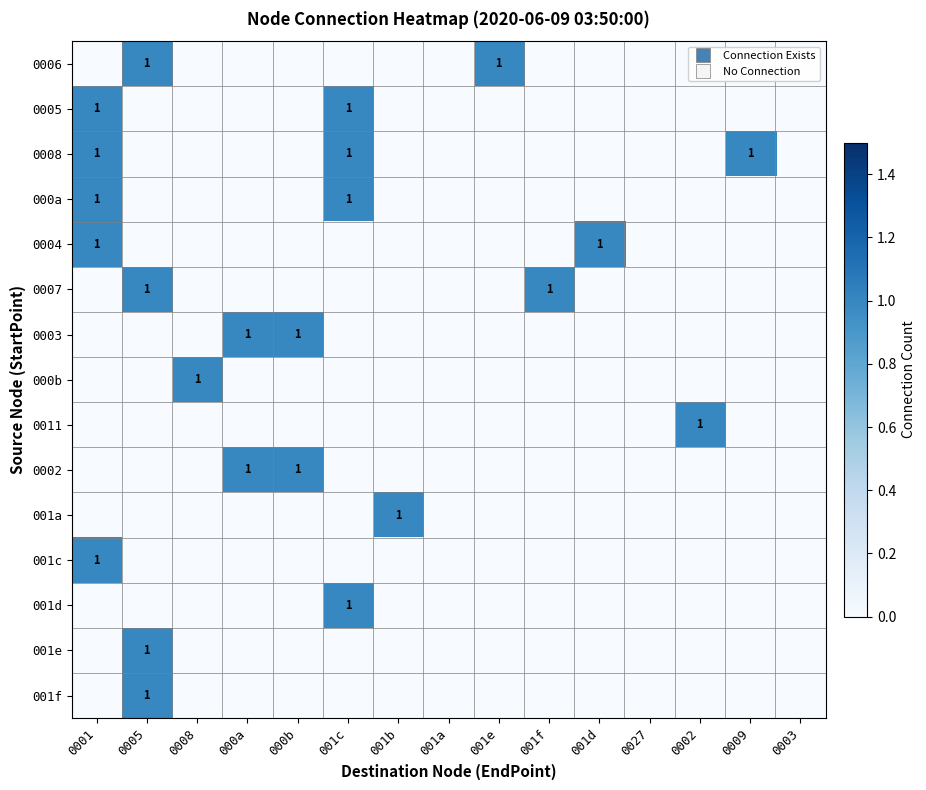

Which label corresponds to the largest value in the chart?

0005